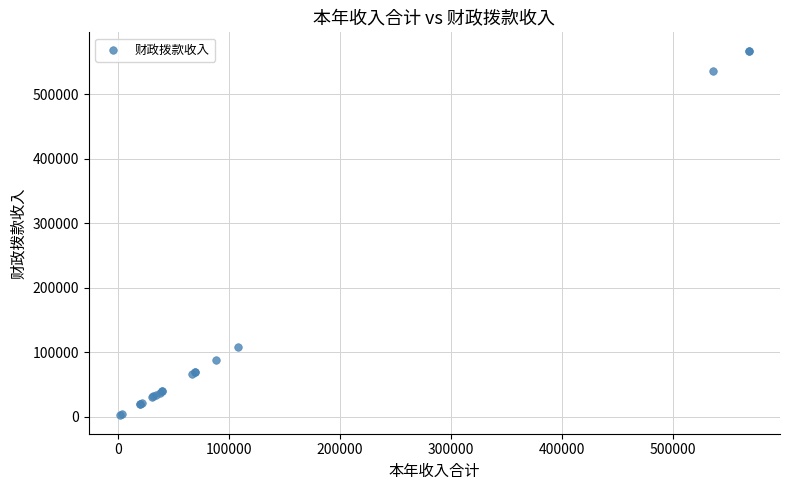

What Y value in the scatter plot is closest to 285004?

108225.7